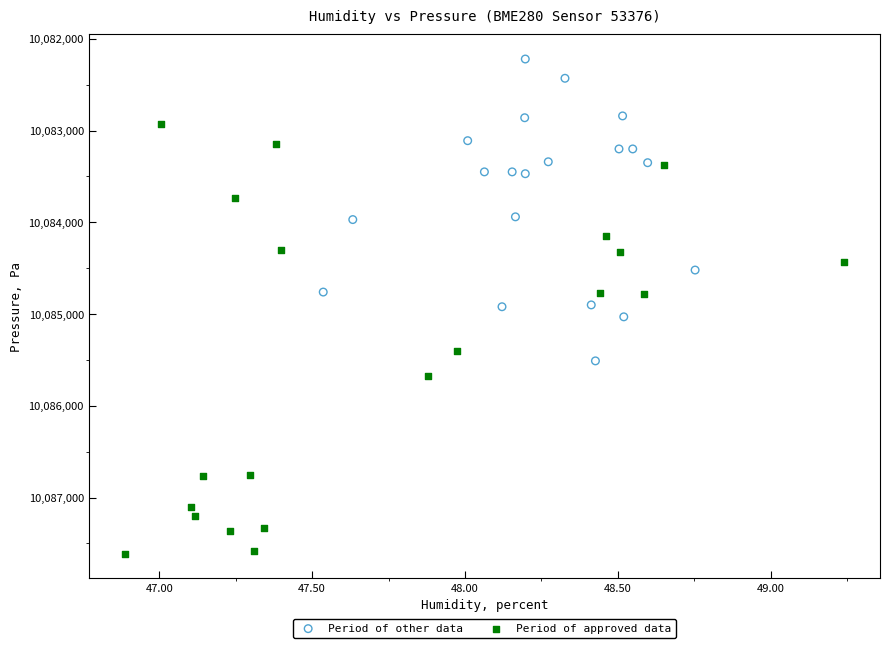

Which series has the widest spread of Y values?

Period of approved data